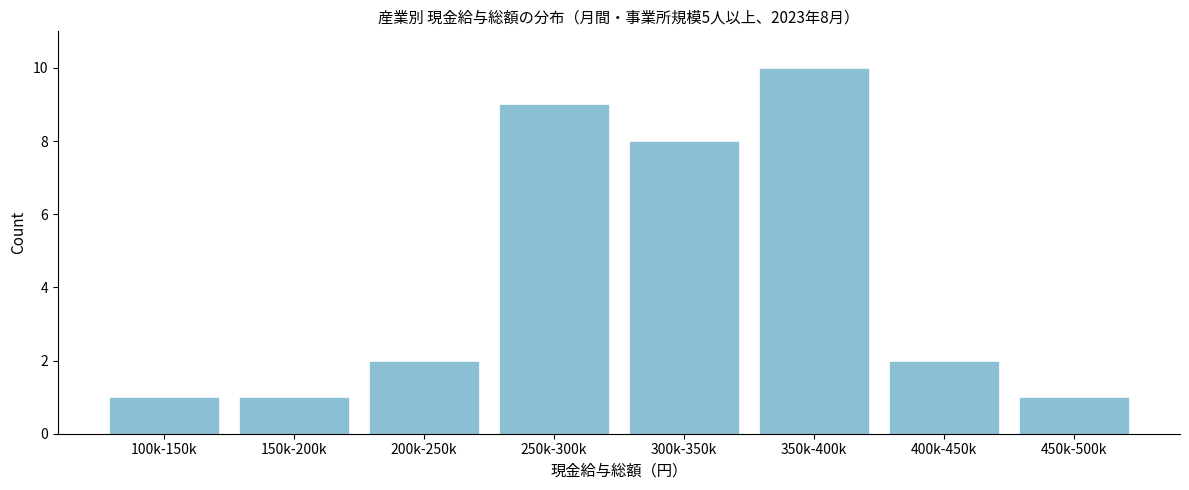

Reading left to right, list all the values displayed in this chart.

1	1	2	9	8	10	2	1